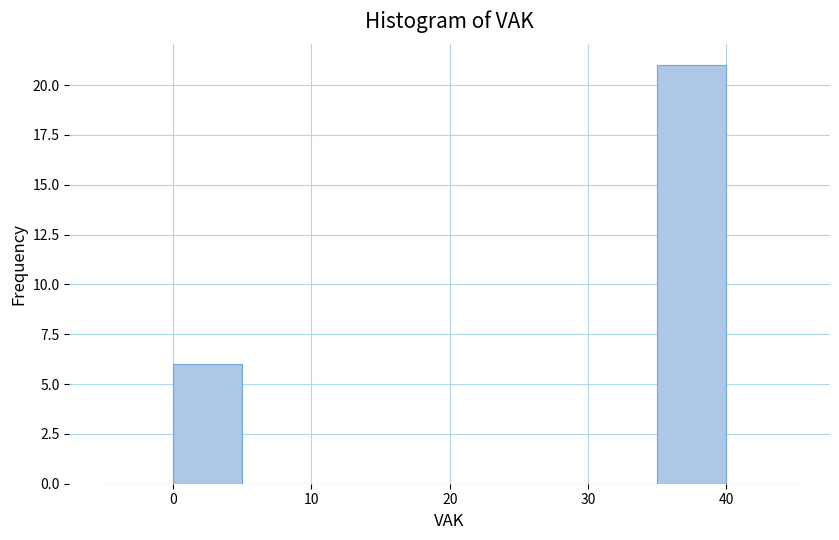

Reading left to right, list every bar in this chart as the range it spans on the x-axis followed by its height. The values are not printed on the chart, so give them approximately, as read against the axis.

-5 to 0: 0
0 to 5: 6
5 to 10: 0
10 to 15: 0
15 to 20: 0
20 to 25: 0
25 to 30: 0
30 to 35: 0
35 to 40: 21
40 to 45: 0